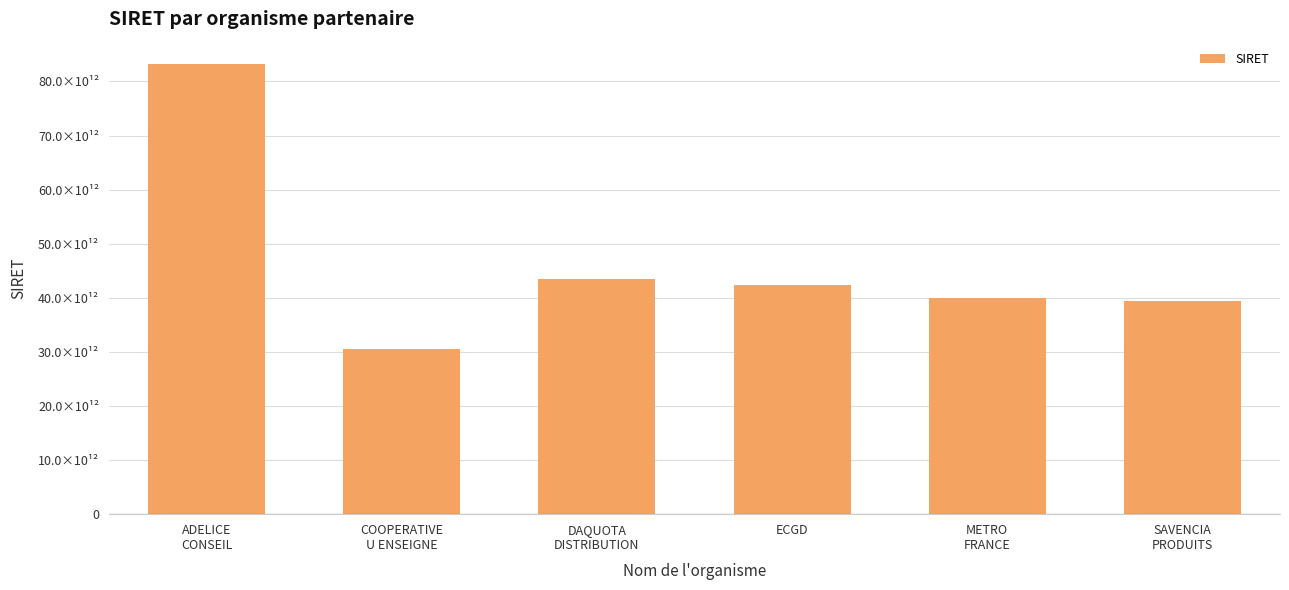

Rank the categories by value from highest to lowest.

ADELICE
CONSEIL, DAQUOTA
DISTRIBUTION, ECGD, METRO
FRANCE, SAVENCIA
PRODUITS, COOPERATIVE
U ENSEIGNE